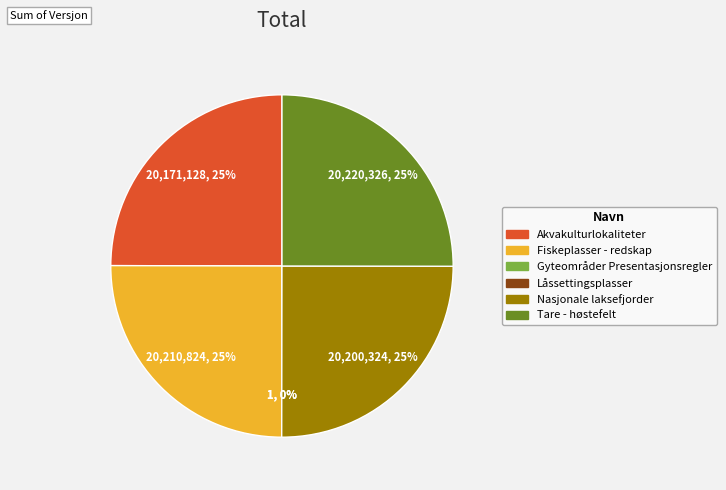

To the nearest percent, what percentage of the pie is Tare - høstefelt?

25%